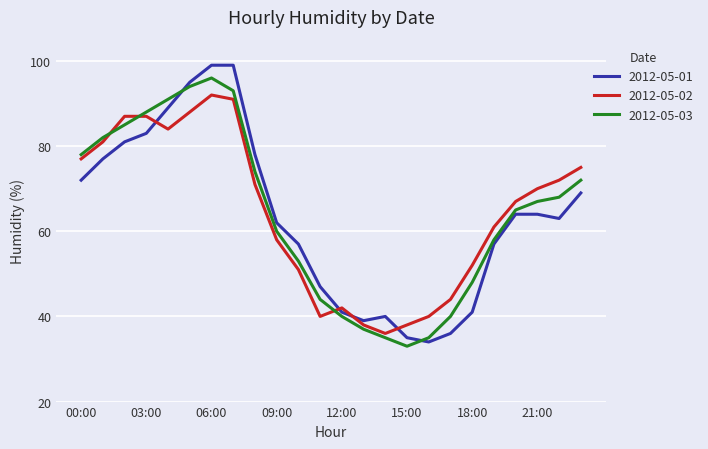

Which series ends up on top after the final intersection of 2012-05-01 and 2012-05-03?

2012-05-03